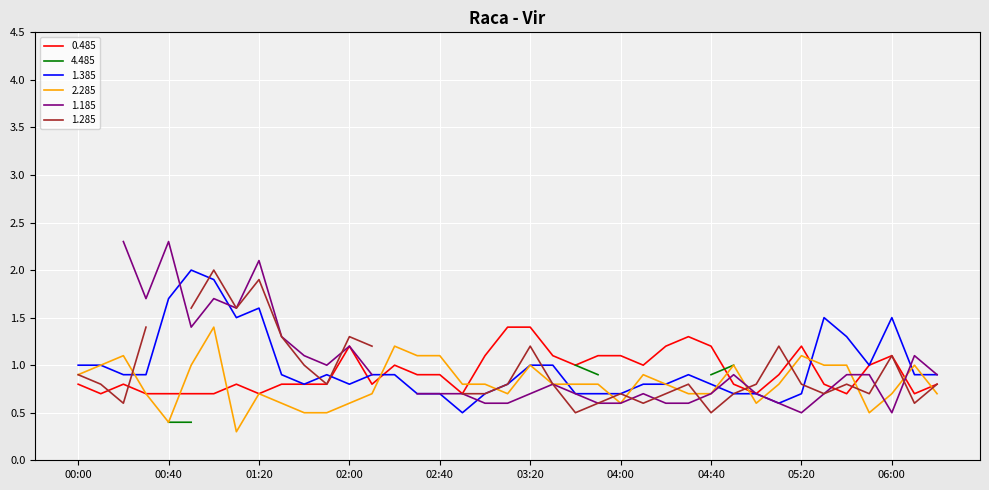

What is the difference between the maximum and minimum values in the 0.485 series?

0.7